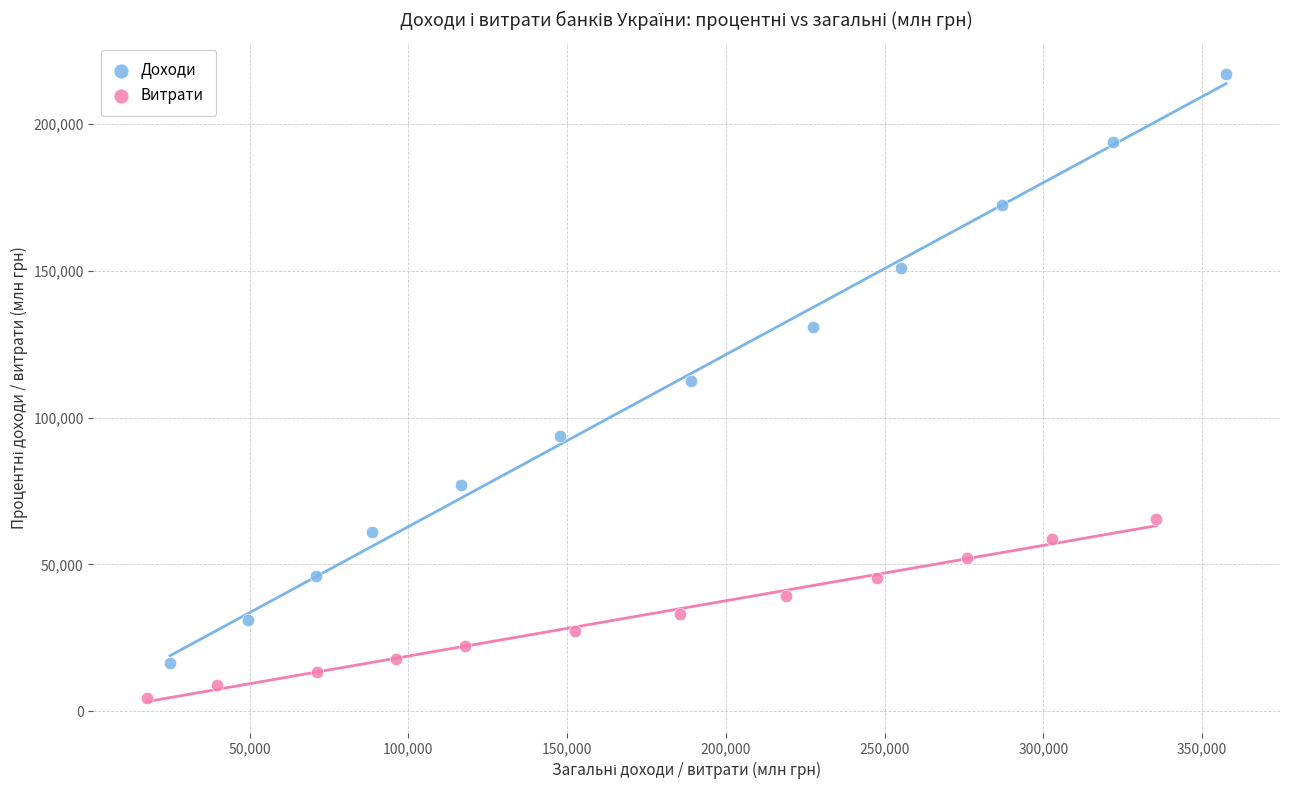

Which series contains the highest Y value?

Доходи